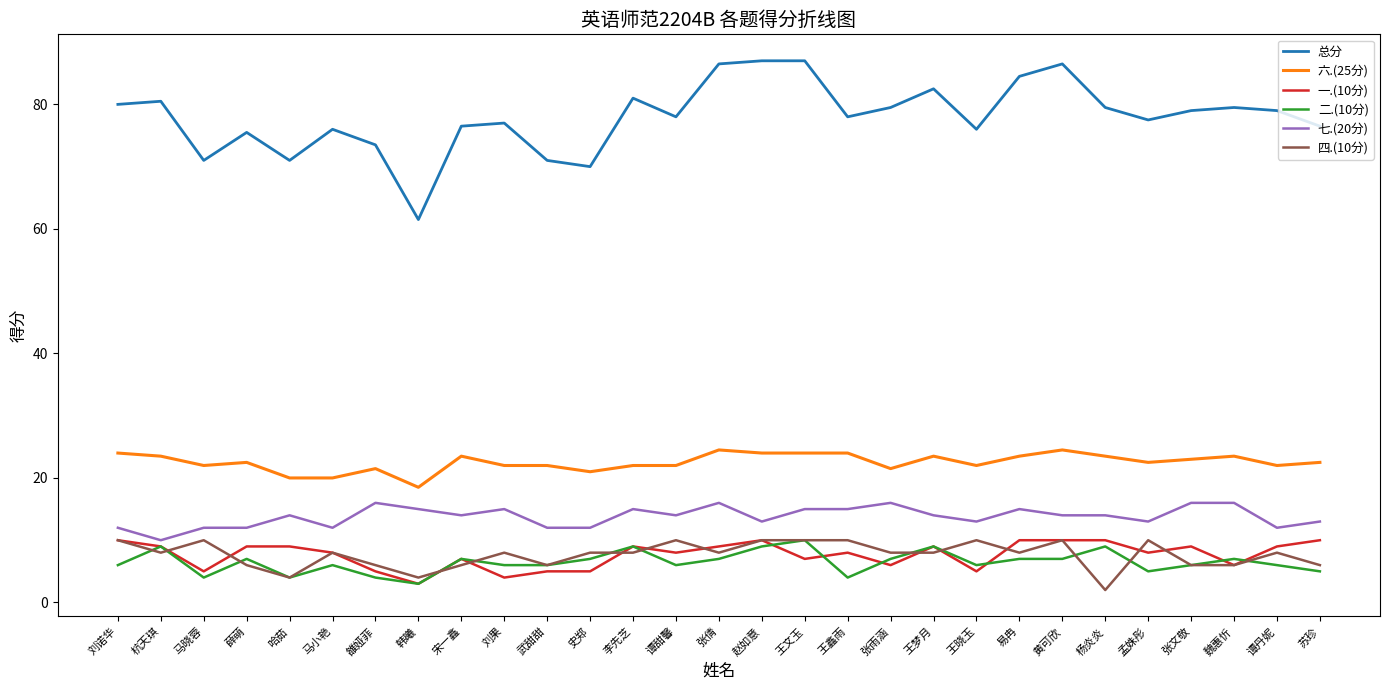

Is this an area chart (filled region under the line)?

No